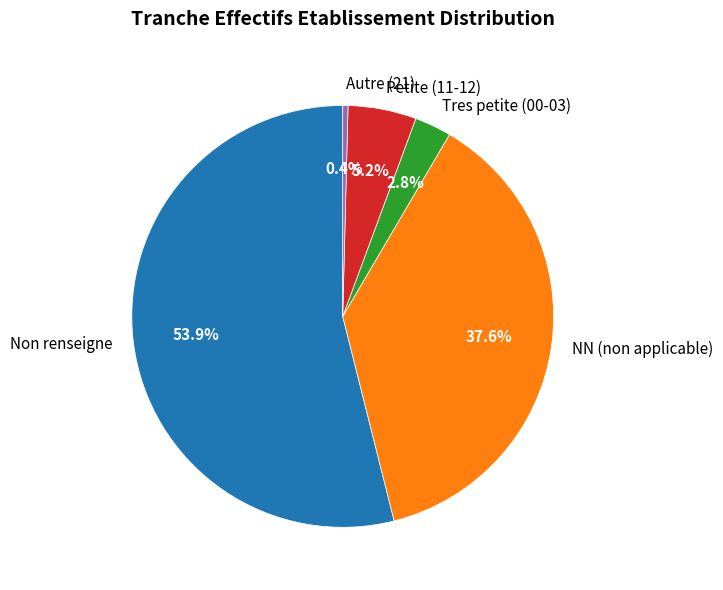

Rank the categories by value from highest to lowest.

Non renseigne, NN (non applicable), Petite (11-12), Tres petite (00-03), Autre (21)